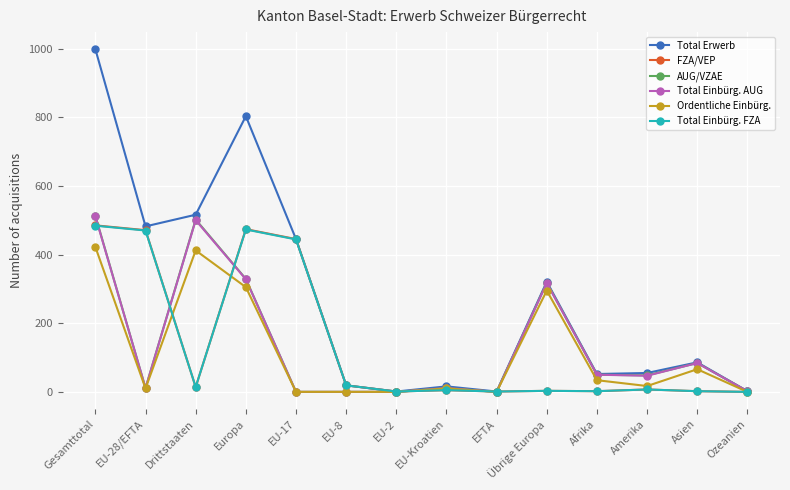

At which label does Ordentliche Einbürg. reach its peak?

Gesamttotal